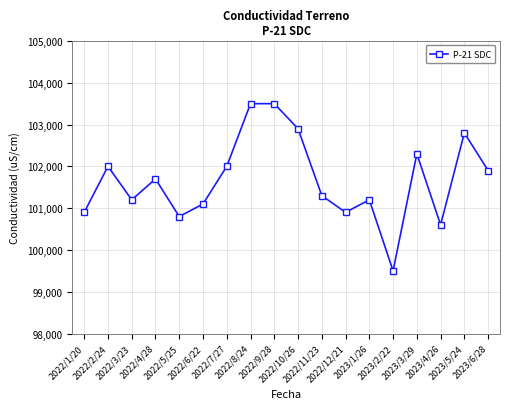

What is the value of the 2nd point from the left?

102000